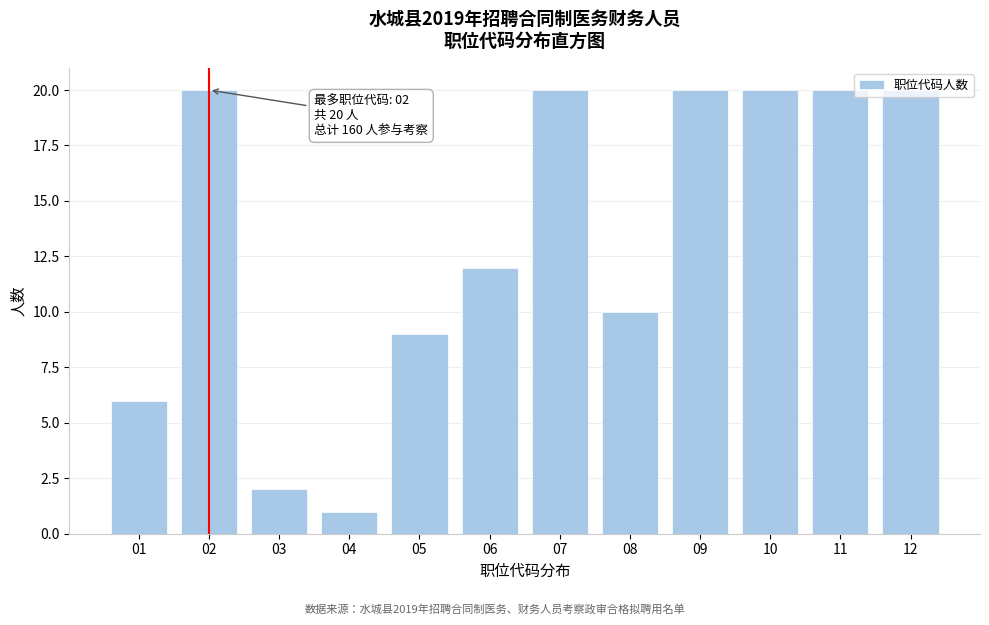

What is the value of the 8th bar from the left?

10